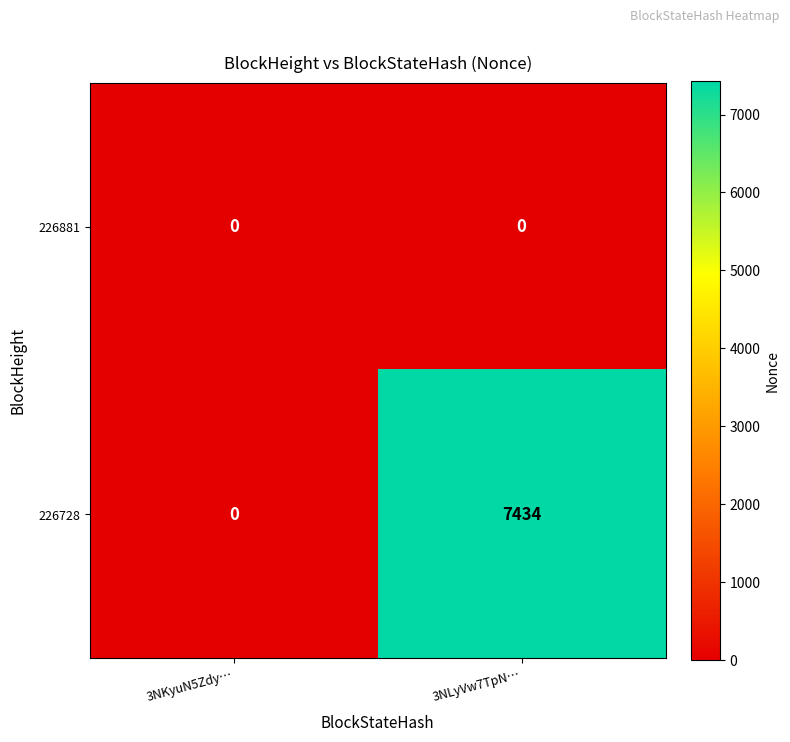

Which series has the largest range (max minus min)?

226728